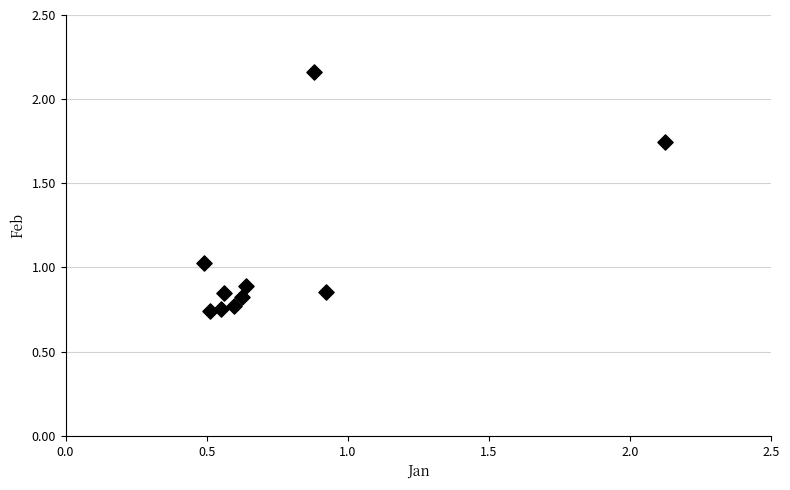

What is the range of X values (max minus min)?

1.6